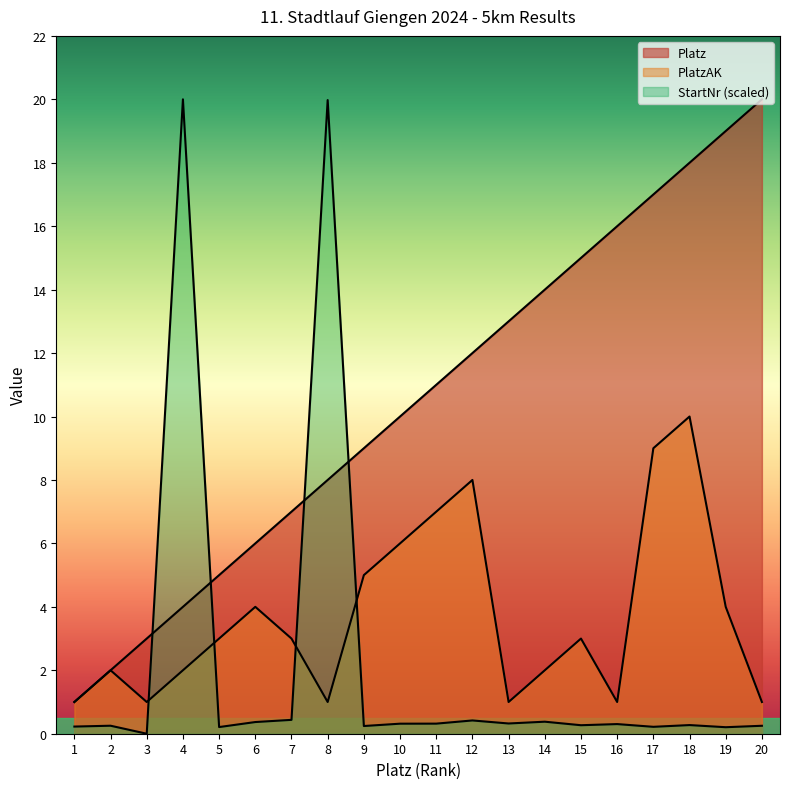

At 9, list the series in order from smallest to largest.

StartNr, PlatzAK, Platz